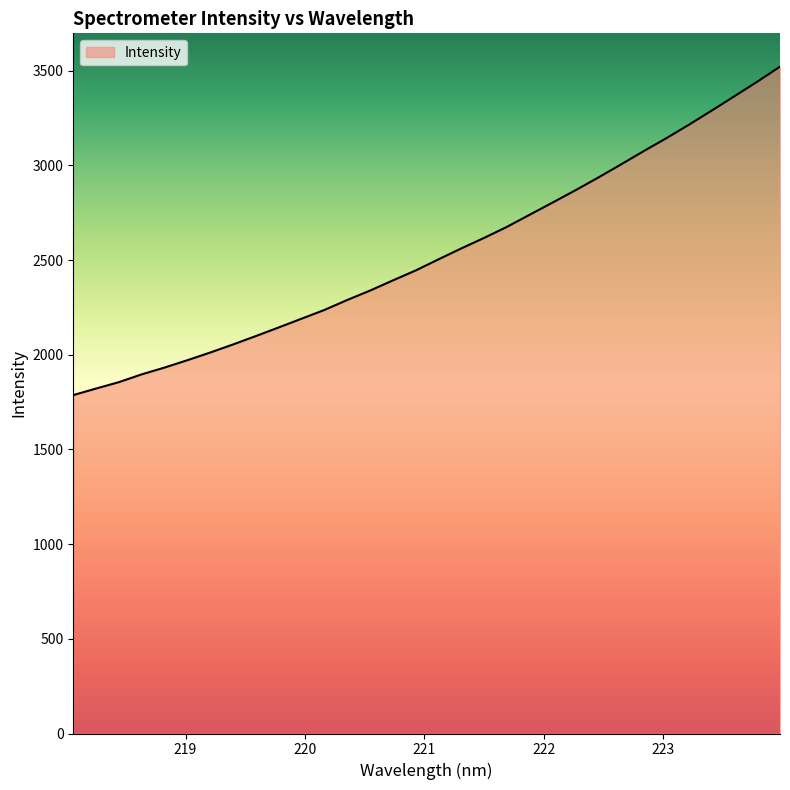

Count the number of categories in the chart.

32